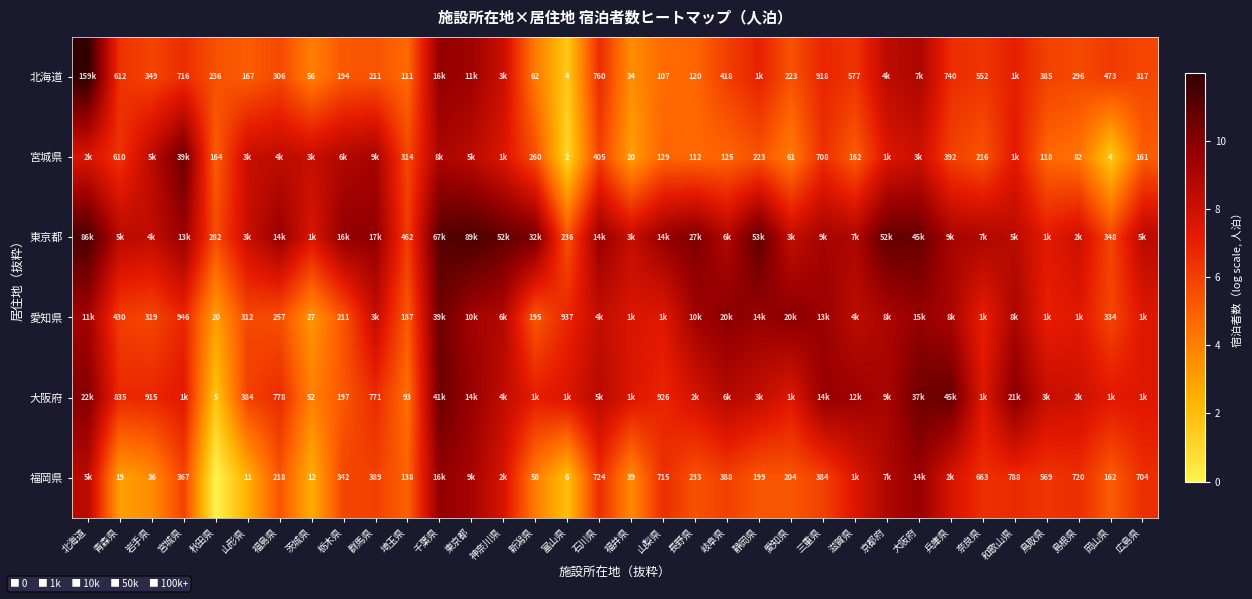

How many categories are shown in the chart?

34